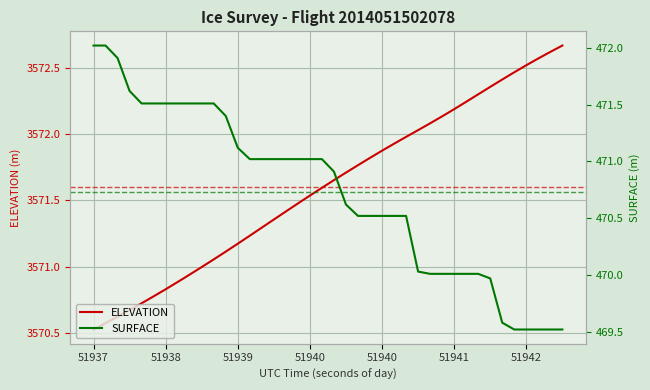

Rank the series at 29 from lowest to highest value.

SURFACE, ELEVATION